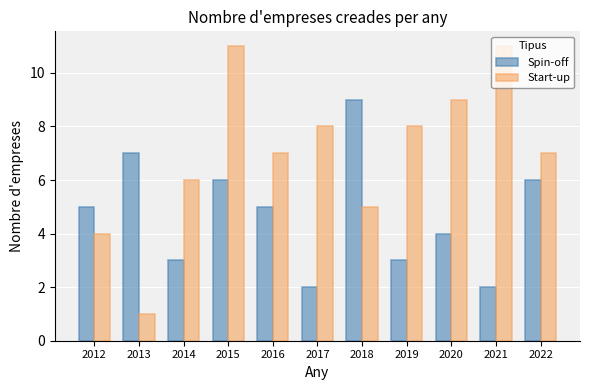

What is the sum of the Start-up values at 2017 and 2020?

17